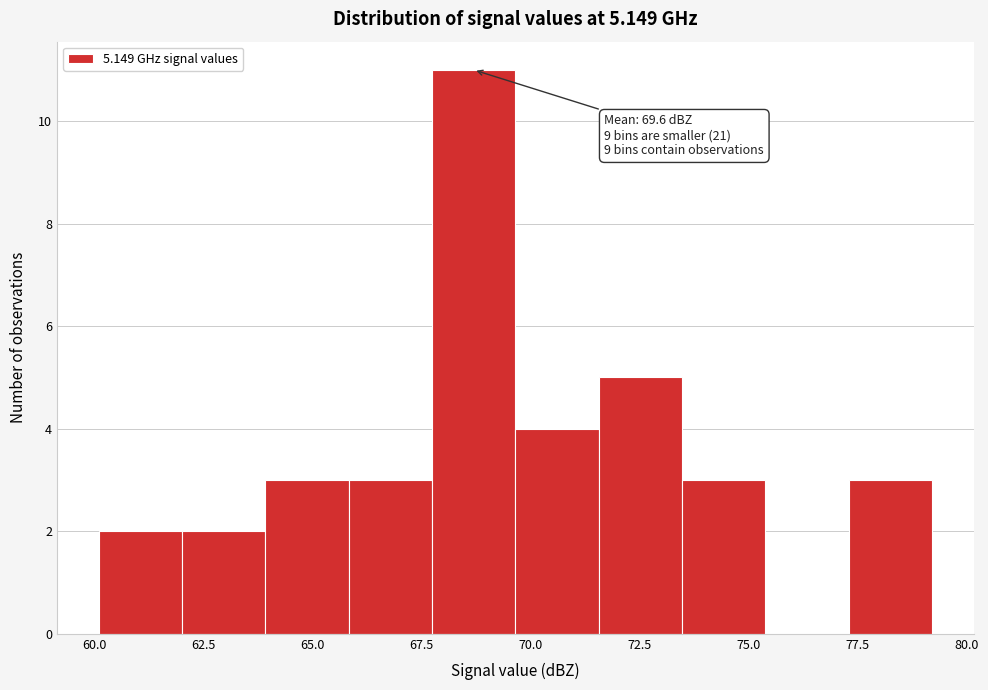

Read against the x-axis, roughly where is the centre of the tallest bar?

68.5